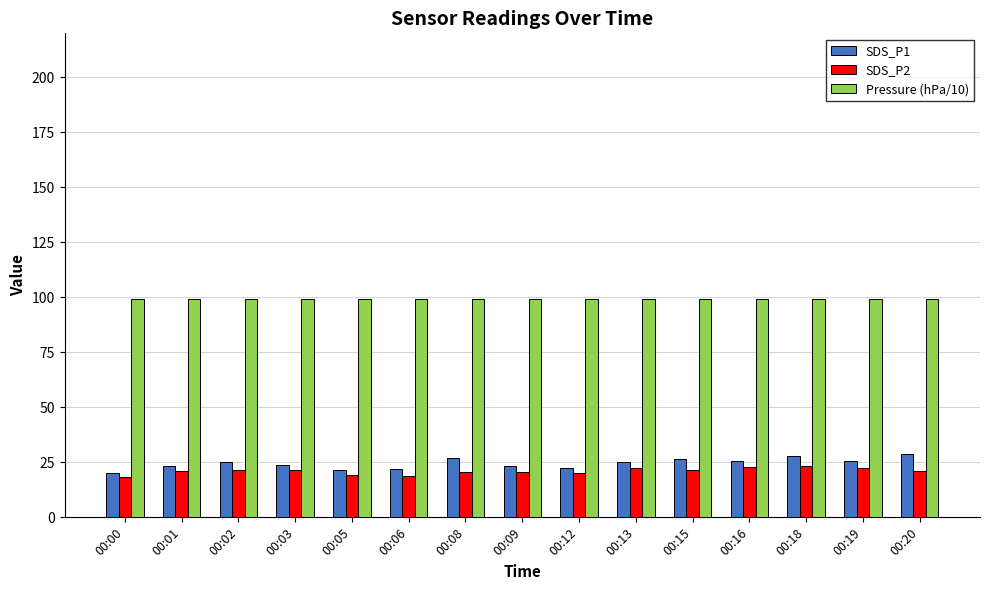

At how many categories does at least one series exceed 57?

15